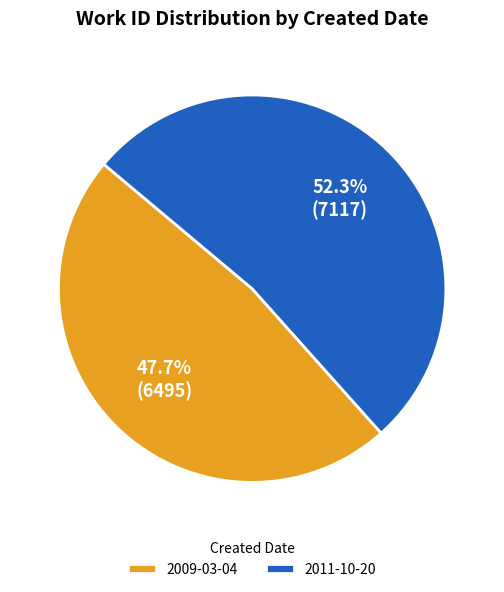

Between 2009-03-04 and 2011-10-20, which is larger?

2011-10-20